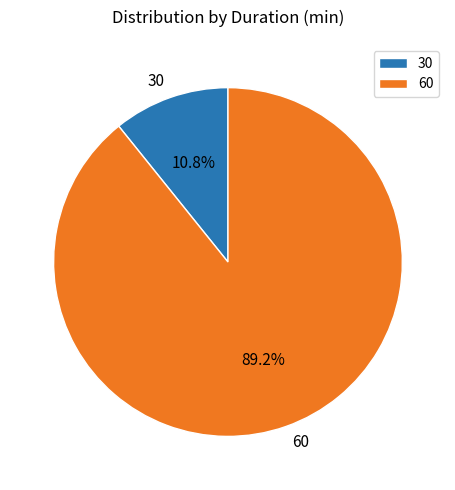

Rank the categories by value from highest to lowest.

60, 30